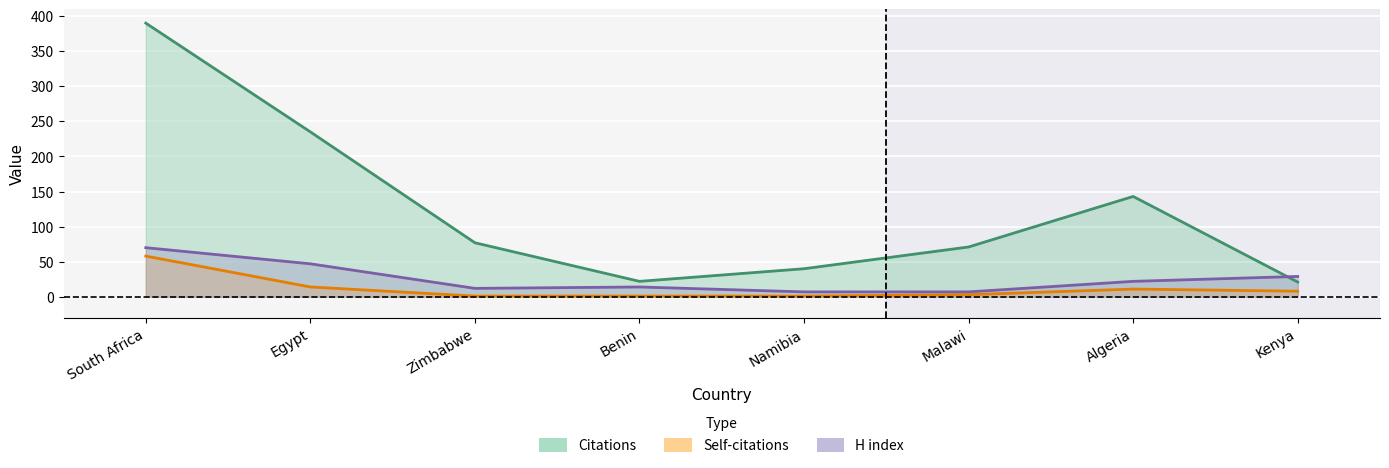

Rank the series by their maximum value, from highest to lowest.

Citations, H index, Self-citations